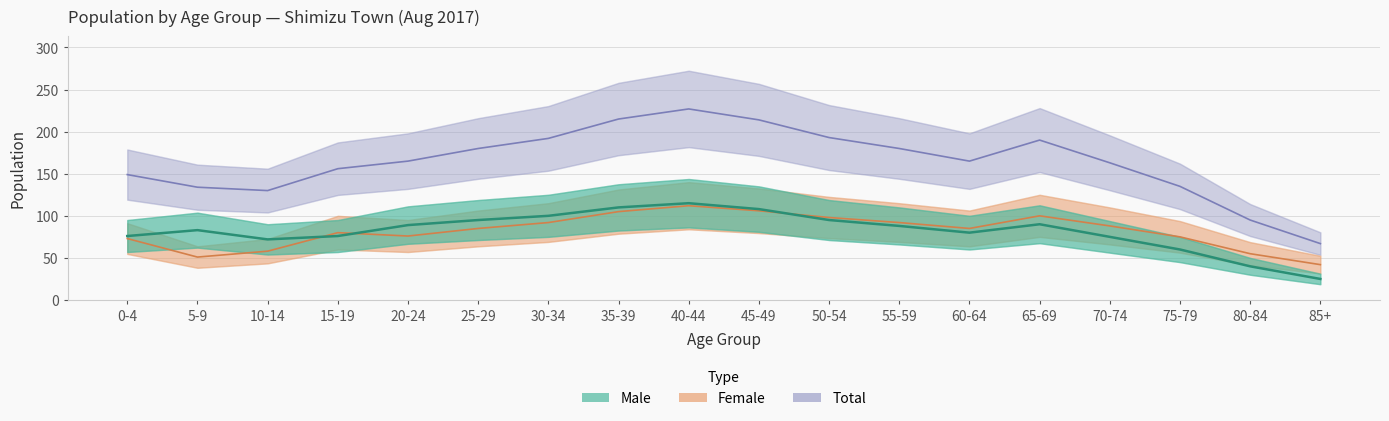

At 50-54, list the series in order from largest to smallest.

Total, Female, Male